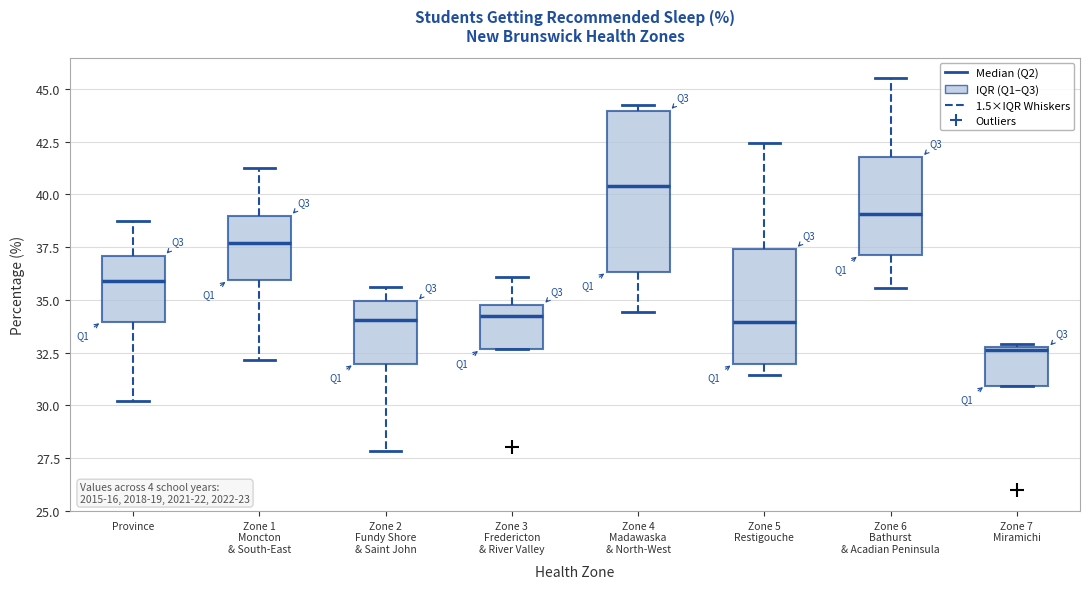

Reading left to right, transcribe this box plot: for each box, give where its median line is, the range the box spans, and where its two whiskers end, as read against the y-axis. The values are not printed on the chart, so give them approximately, as read against the axis.

Province: median 36.0, box 34.0 to 37.0, whiskers 30.0 to 39.0
Zone 1 Moncton & South-East: median 37.5, box 36.0 to 39.0, whiskers 32.0 to 41.0
Zone 2 Fundy Shore & Saint John: median 34.0, box 32.0 to 35.0, whiskers 28.0 to 35.5
Zone 3 Fredericton & River Valley: median 34.5, box 32.5 to 35.0, whiskers 32.5 to 36.0
Zone 4 Madawaska & North-West: median 40.5, box 36.5 to 44.0, whiskers 34.5 to 44.5
Zone 5 Restigouche: median 34.0, box 32.0 to 37.5, whiskers 31.5 to 42.5
Zone 6 Bathurst & Acadian Peninsula: median 39.0, box 37.0 to 42.0, whiskers 35.5 to 45.5
Zone 7 Miramichi: median 32.5, box 31.0 to 33.0, whiskers 31.0 to 33.0 (just above the box's upper edge)